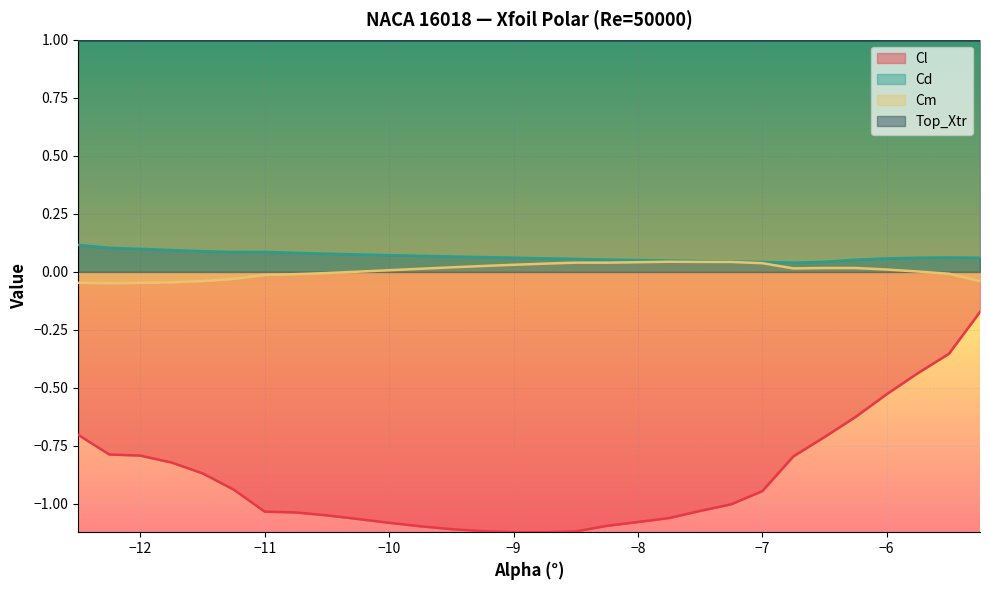

Which series has the largest total across all categories?

Top_Xtr